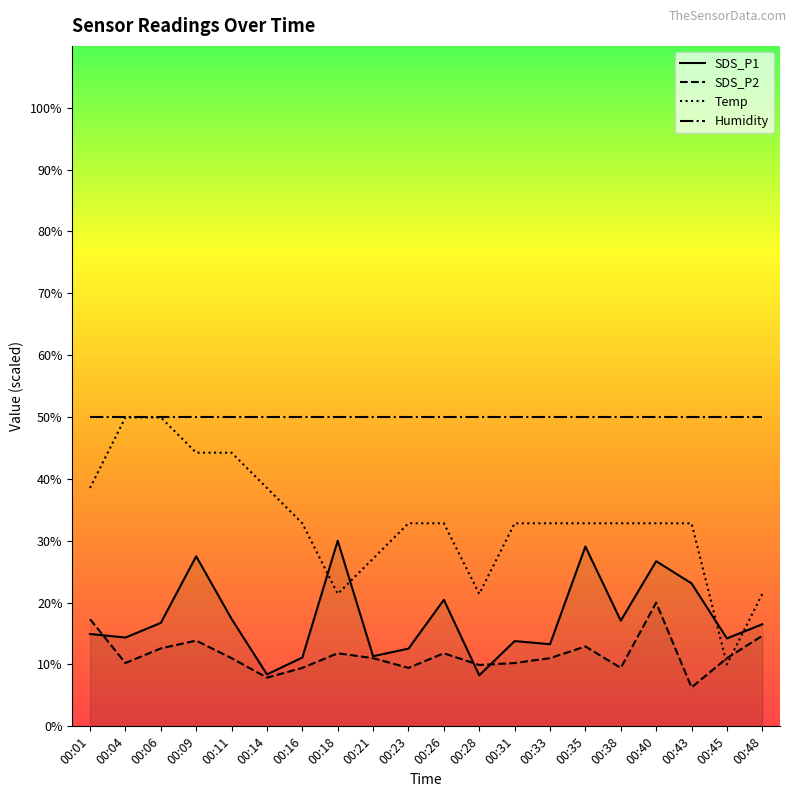

What is the difference between the SDS_P1 values at 00:38 and 00:35?

12.0